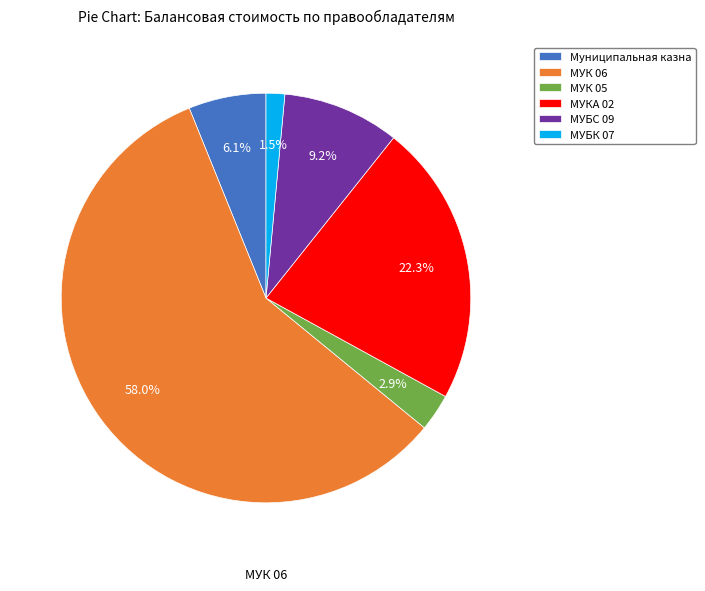

How many slices are in this pie chart?

6